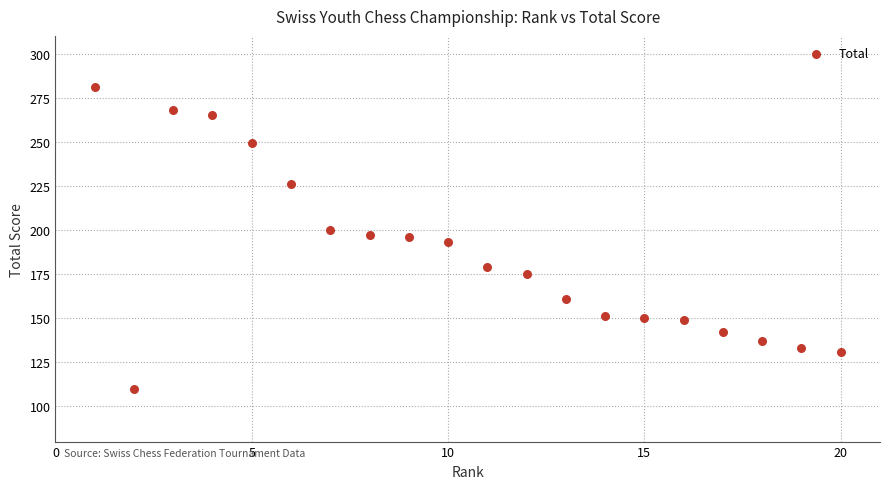

What is the range of Y values (max minus min)?

171